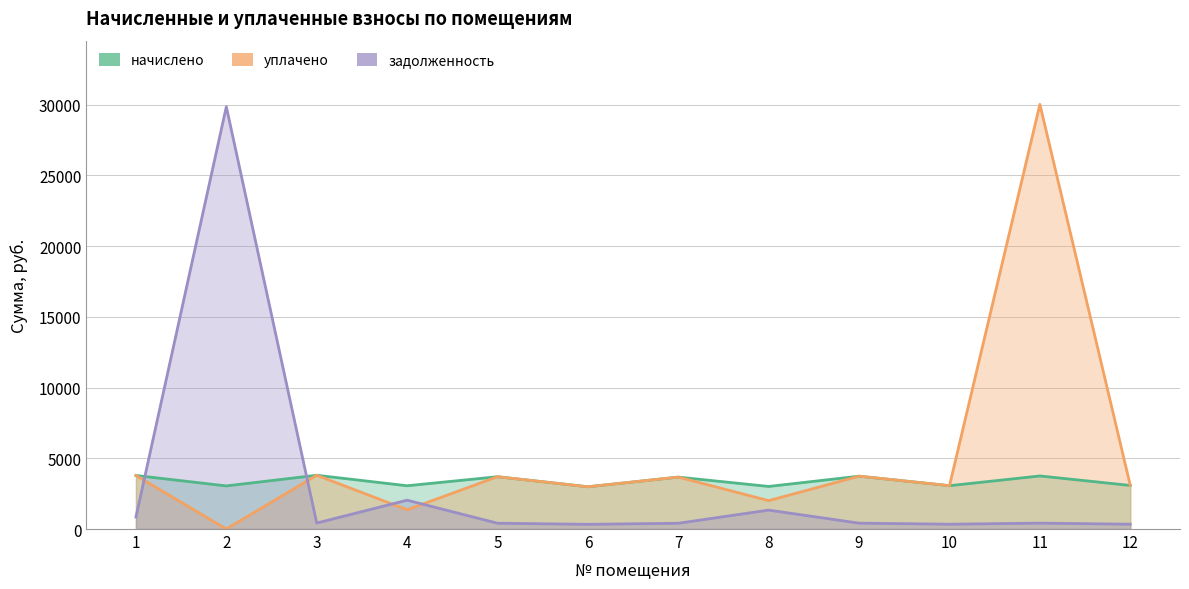

What is the sum of all задолженность values?

37174.3